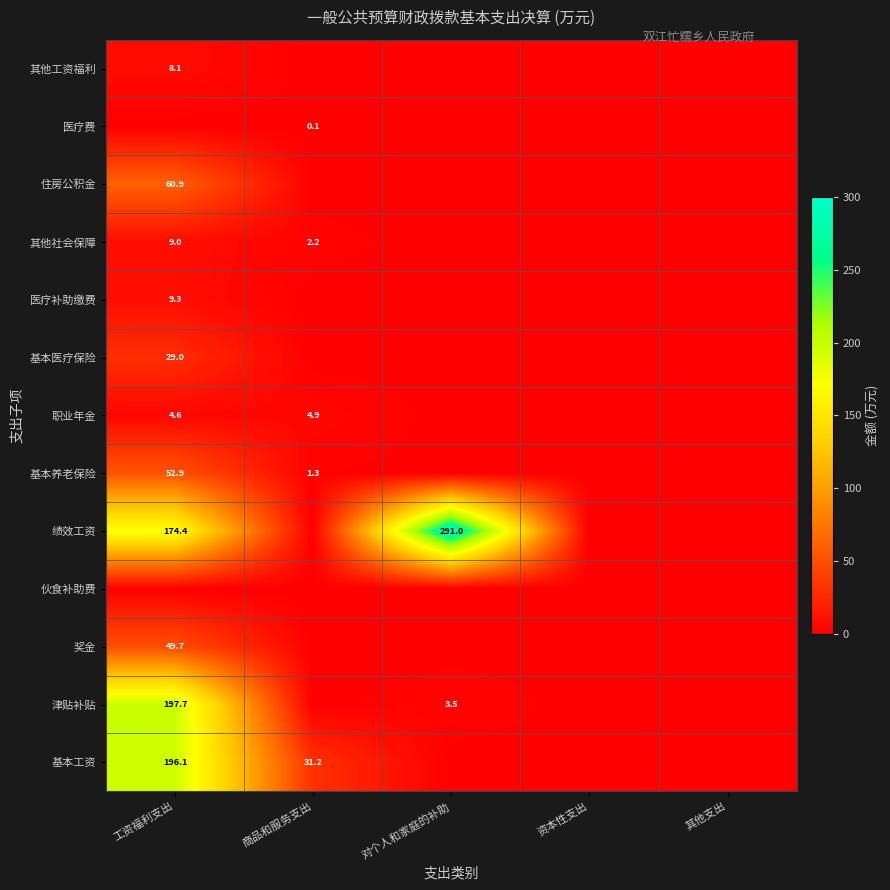

What is the spread (max minus min) of values at 对个人和家庭的补助?

291.0